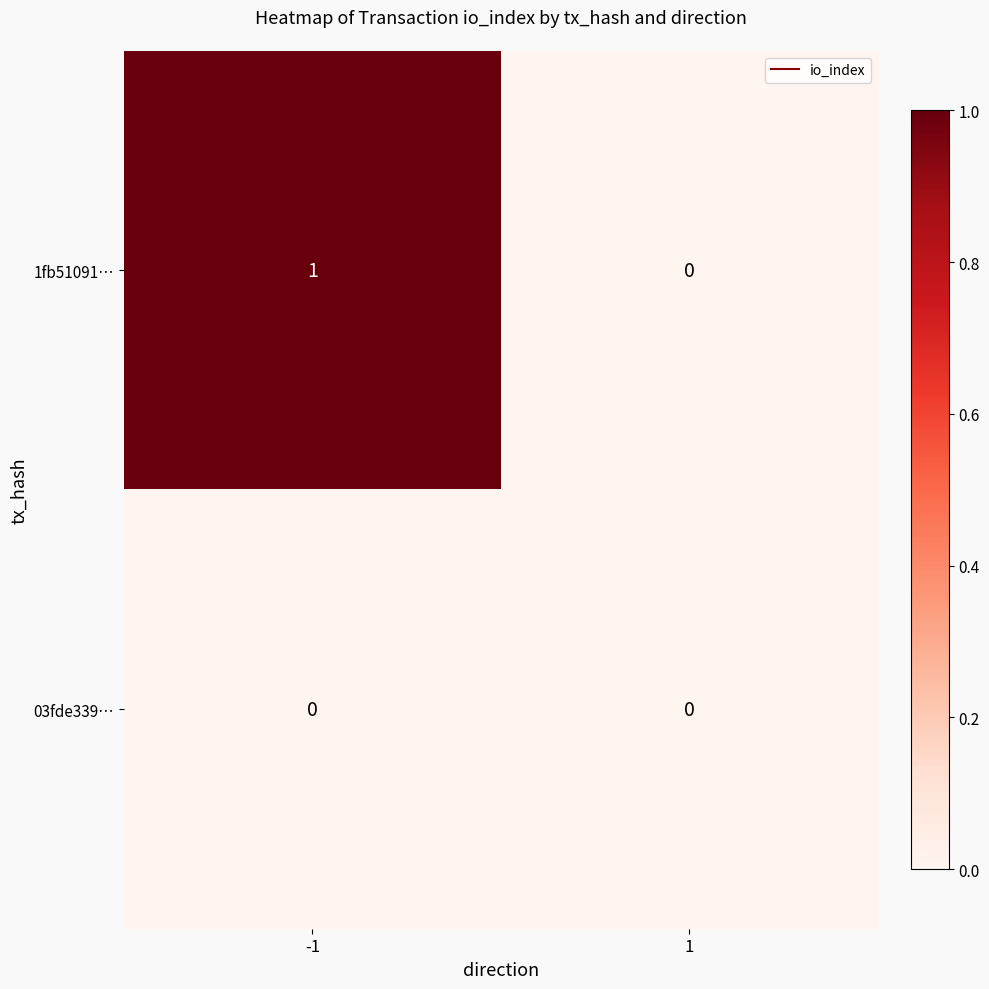

Count the number of data series in this chart.

2